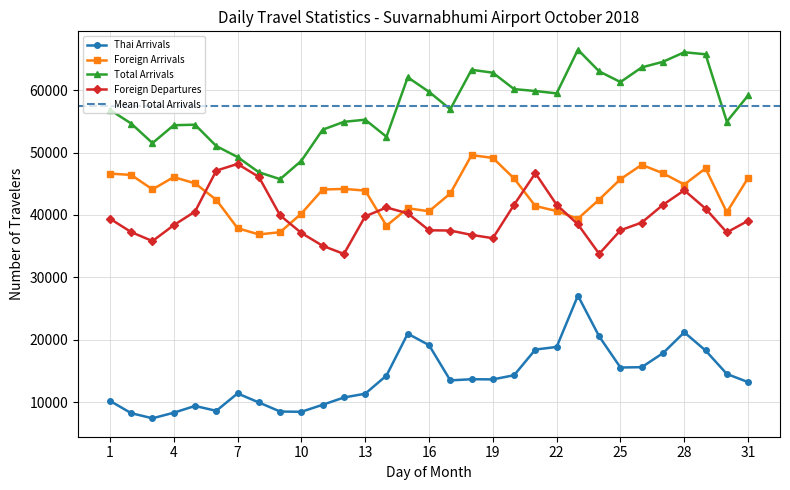

How many data points does each series have?

31